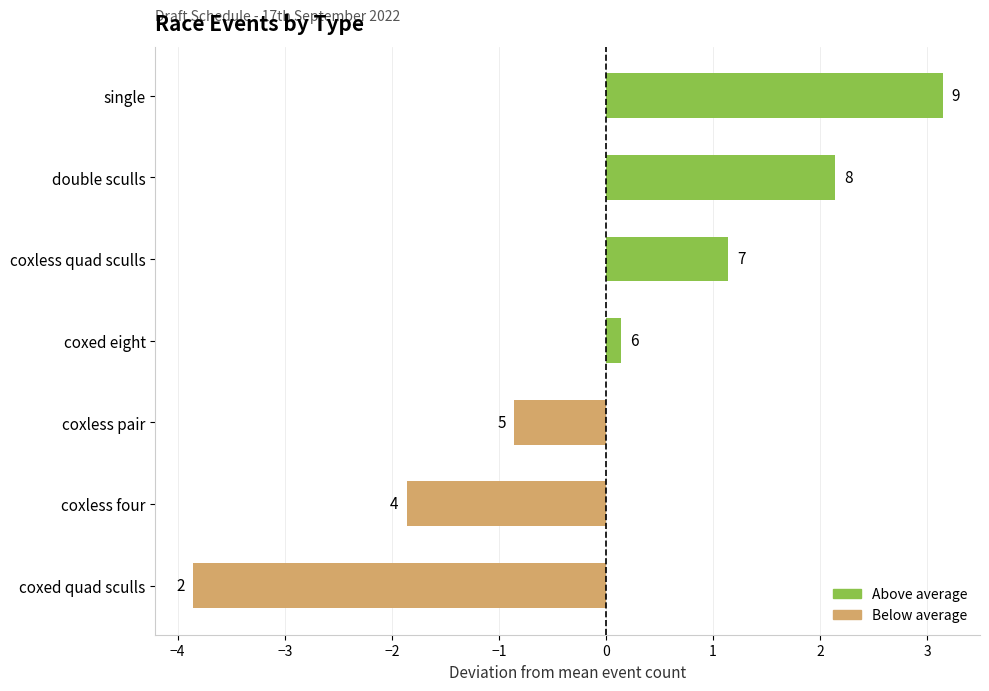

Does the chart contain any negative values?

Yes